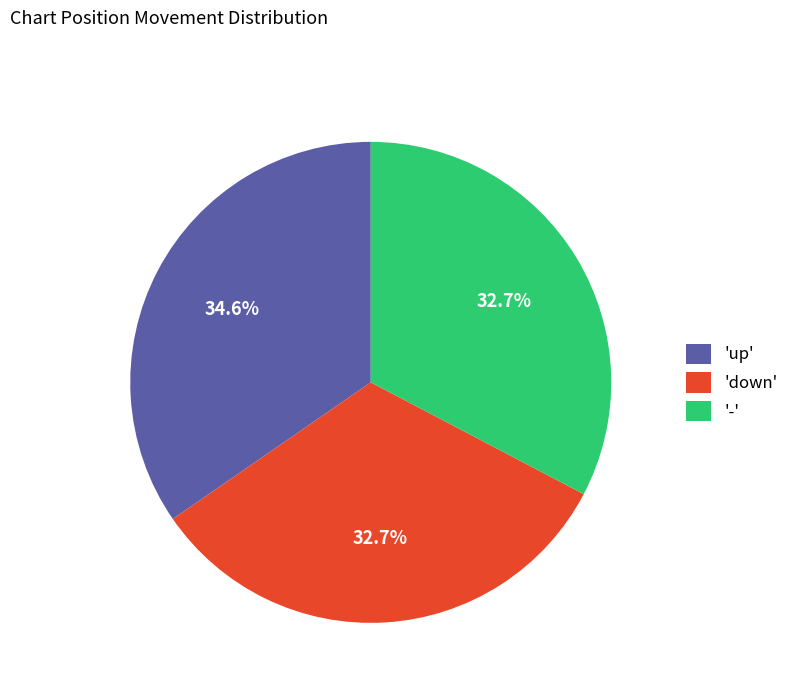

Does '-' represent more than half of the total?

No